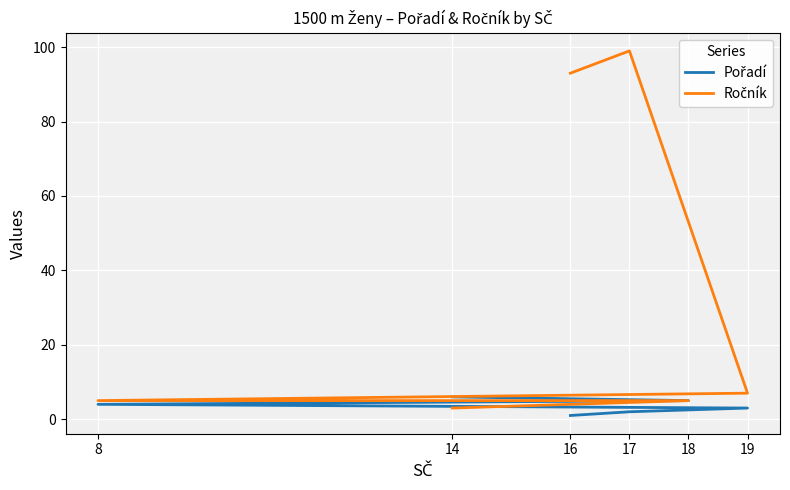

At which label does Ročník first exceed 7?

16